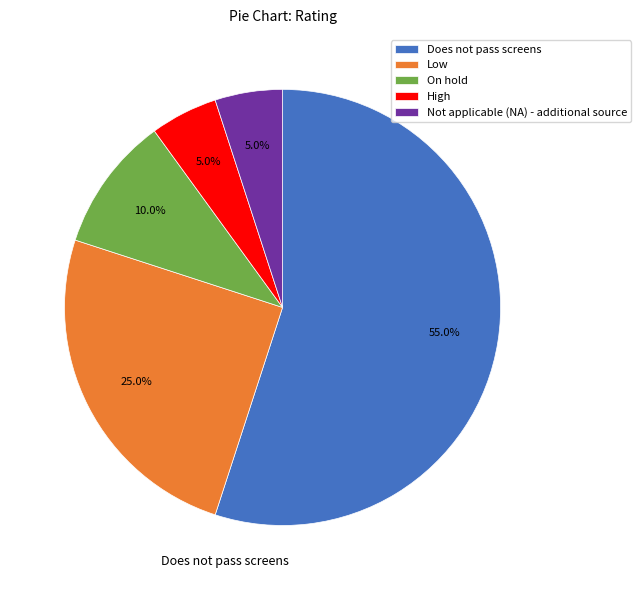

Which category accounts for the majority?

Does not pass screens